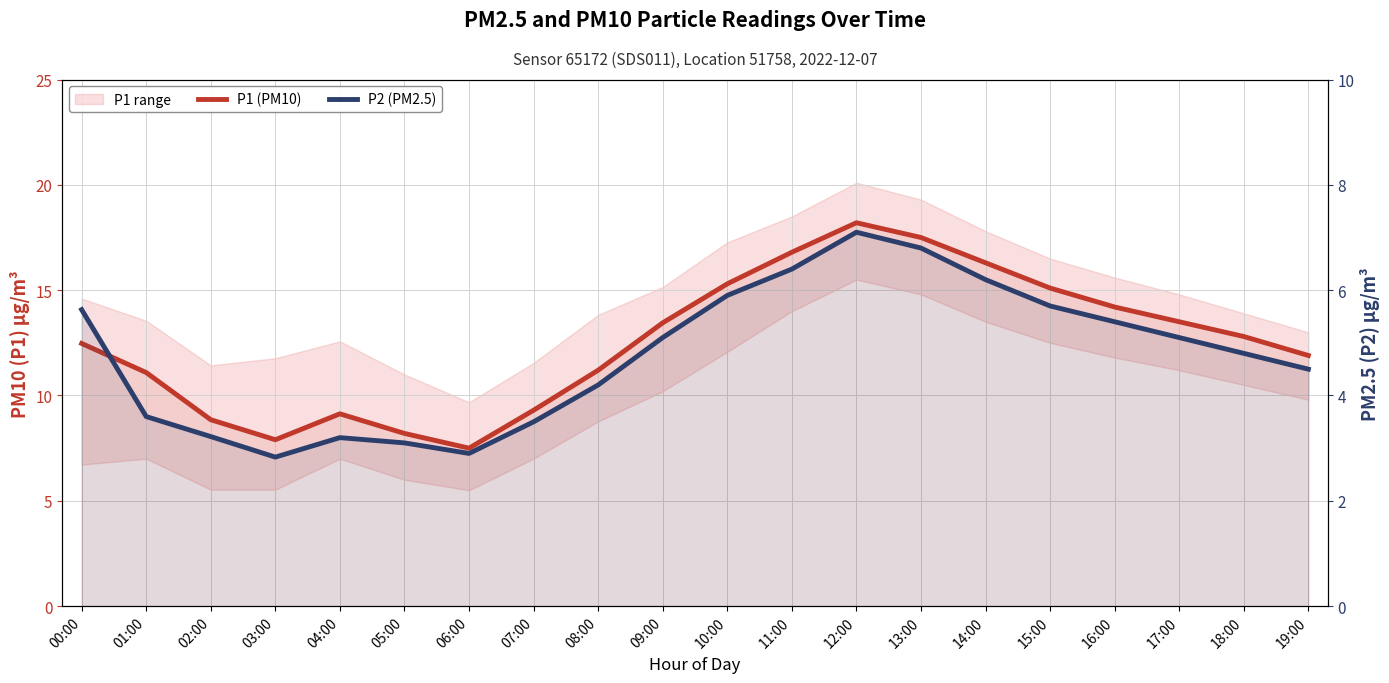

Is it true that P1 (PM10) equals 16.3 at 14:00?

True